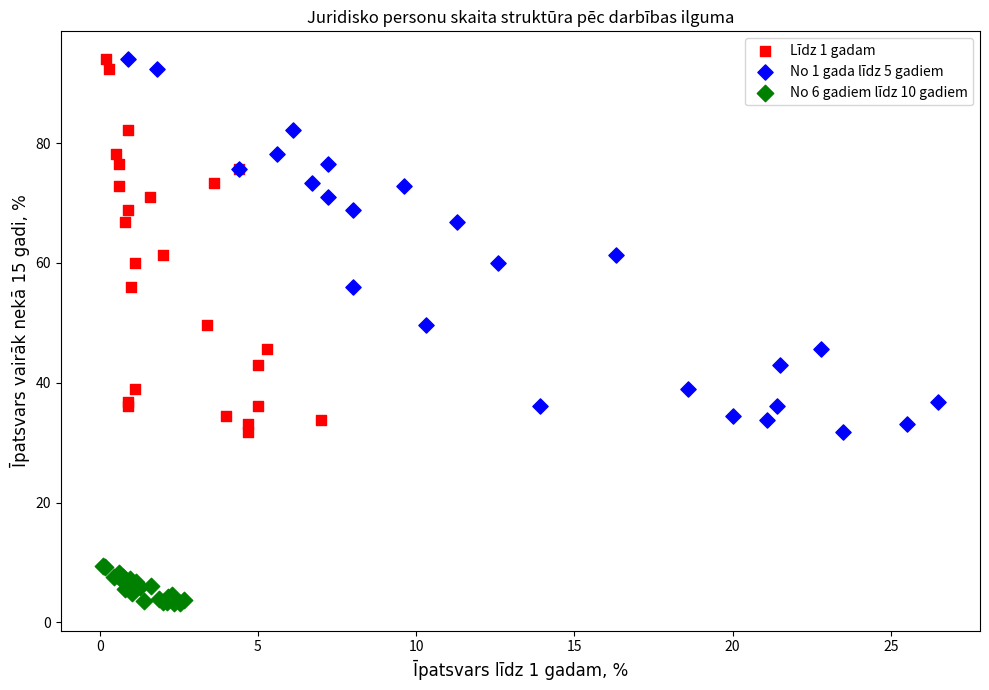

Which series contains the lowest Y value?

No 6 gadiem līdz 10 gadiem